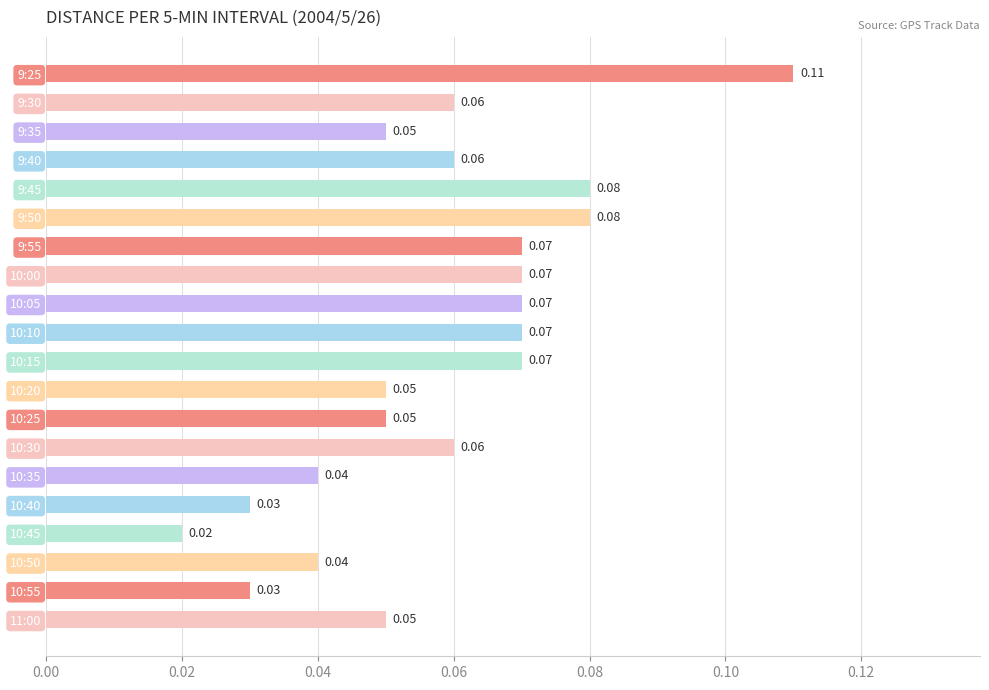

What is the sum of all values?

1.2